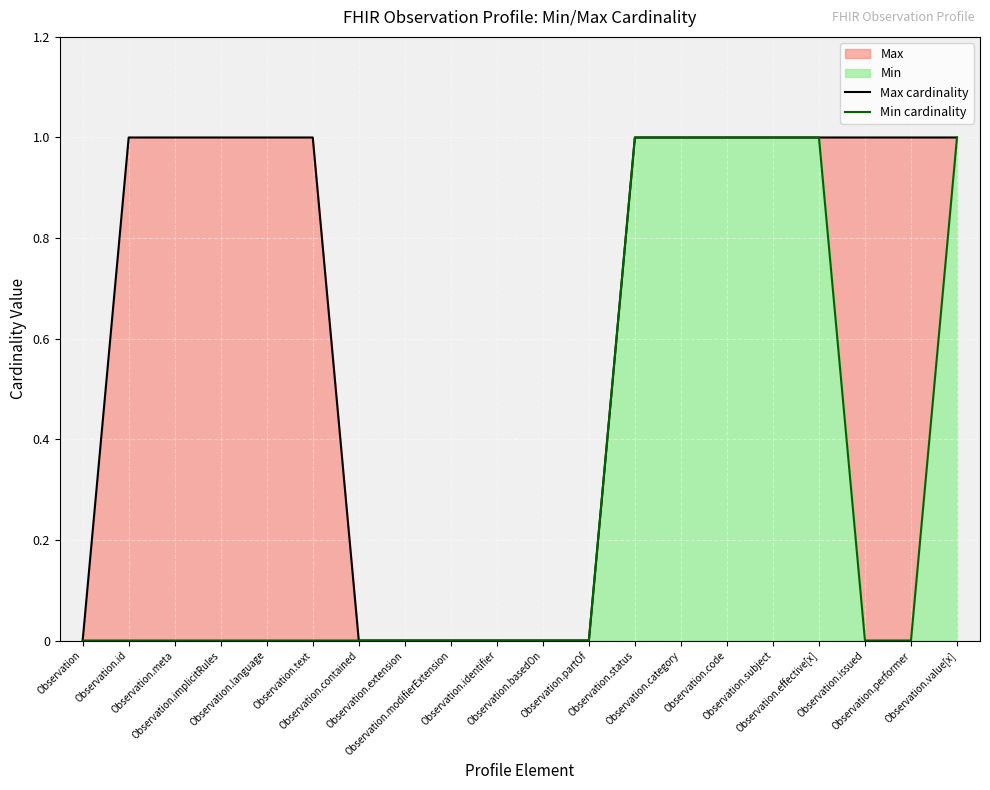

How many series are shown in this chart?

2